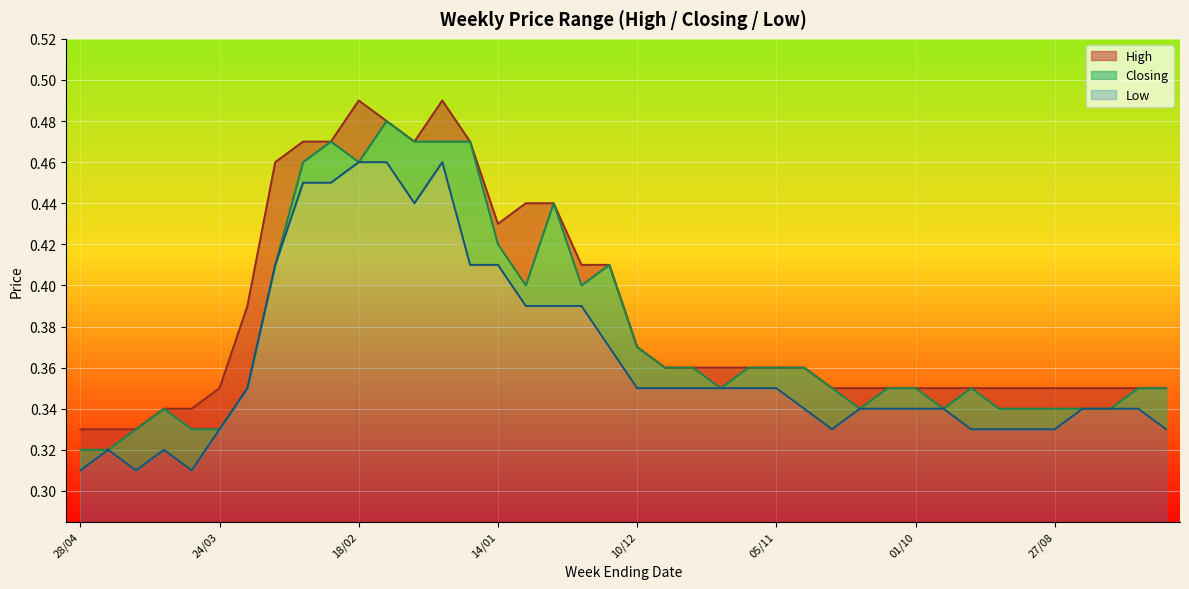

What is the difference between the maximum and minimum values in the Closing series?

0.2